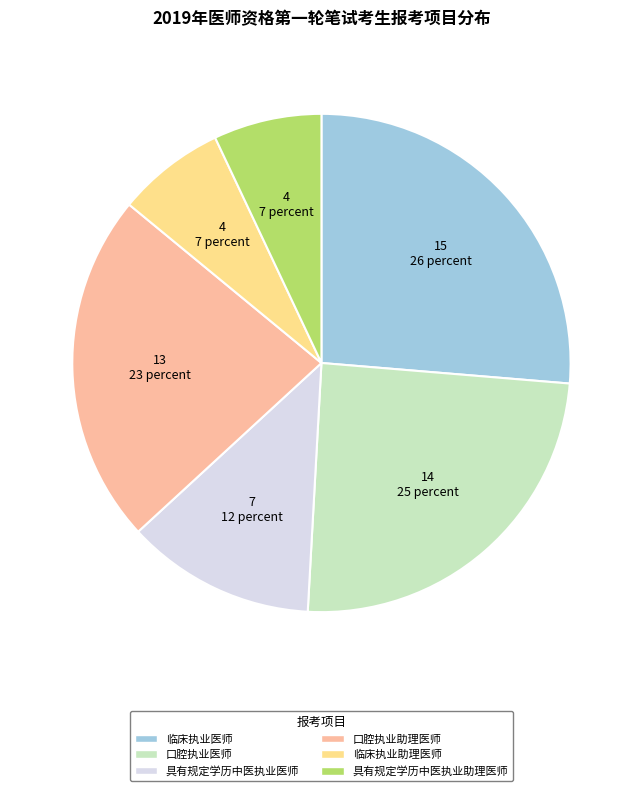

Count the number of slices in the pie.

6